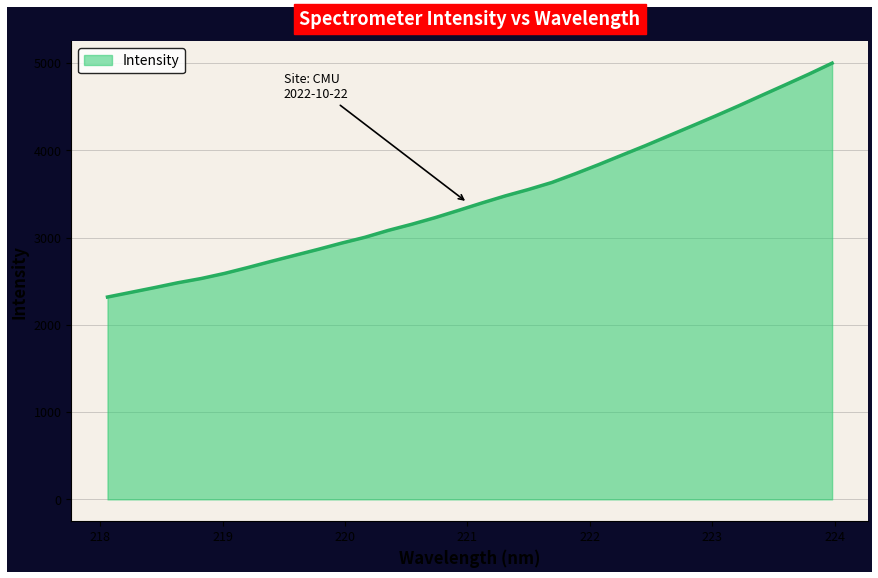

What is the maximum value shown in the chart?

4997.3